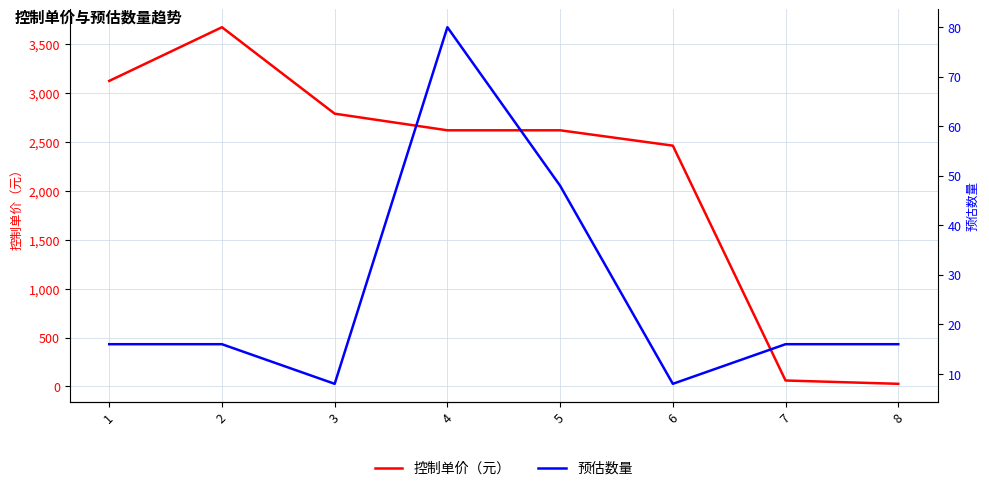

List the series in order of their peak value, lowest first.

预估数量, 控制单价（元）